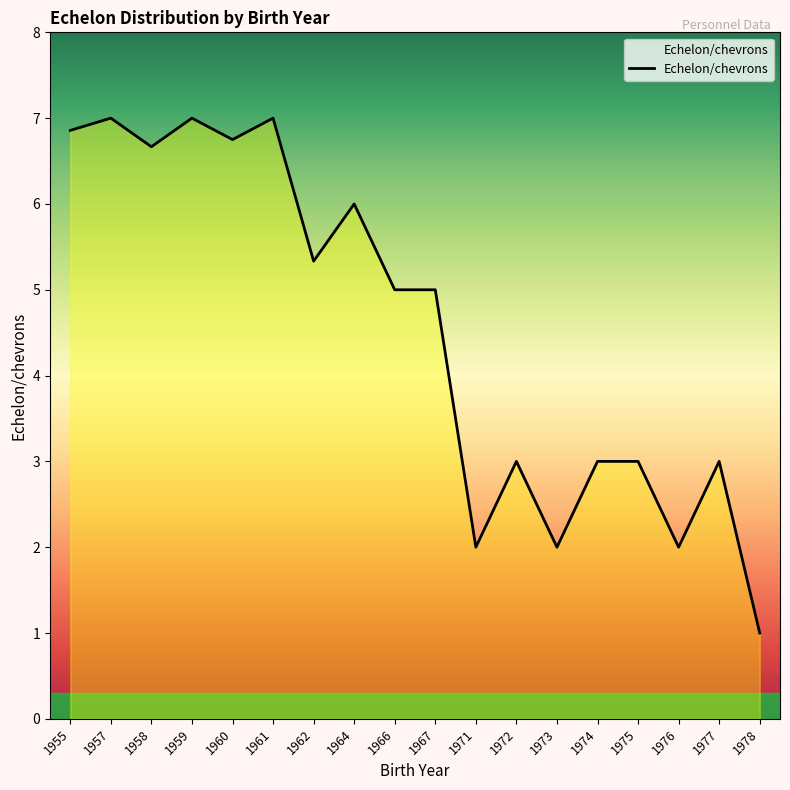

Reading right to left, transcribe all the data shown in this chart.

1978=1.0	1977=3.0	1976=2.0	1975=3.0	1974=3.0	1973=2.0	1972=3.0	1971=2.0	1967=5.0	1966=5.0	1964=6.0	1962=5.3	1961=7.0	1960=6.8	1959=7.0	1958=6.7	1957=7.0	1955=6.9